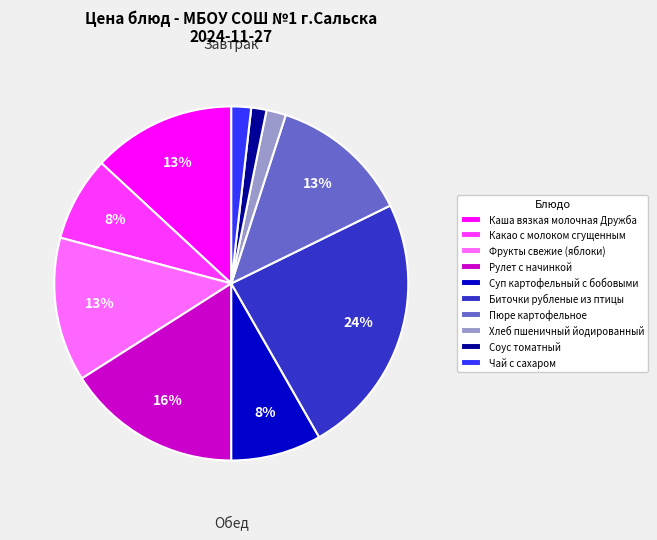

Does Хлеб пшеничный йодированный represent more than half of the total?

No